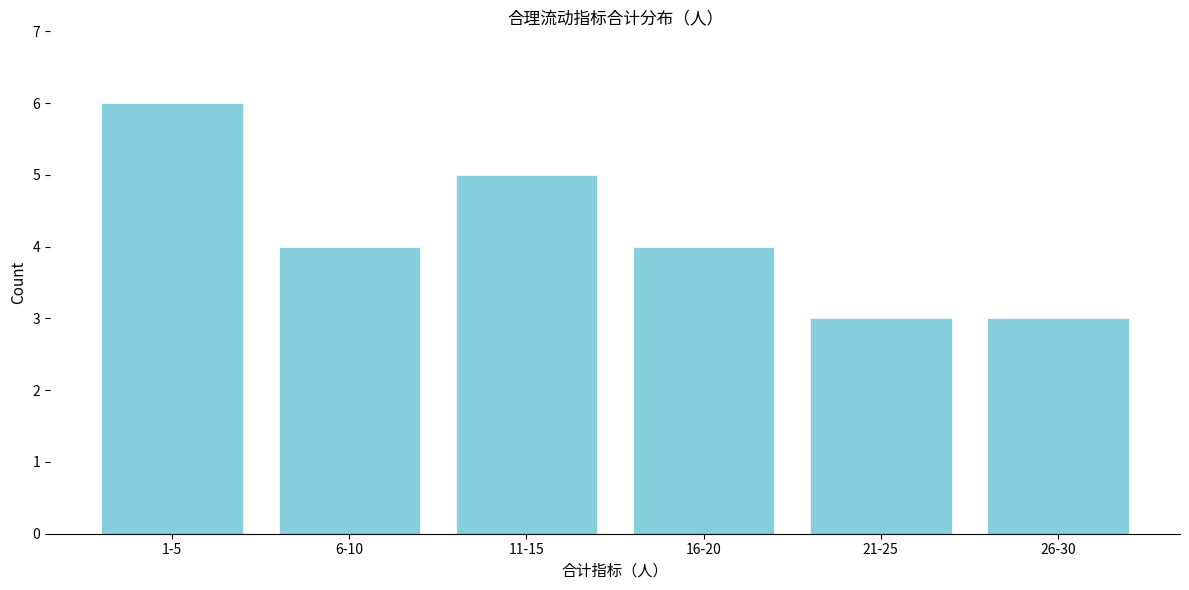

Reading left to right, transcribe all the data shown in this chart.

1-5=6	6-10=4	11-15=5	16-20=4	21-25=3	26-30=3